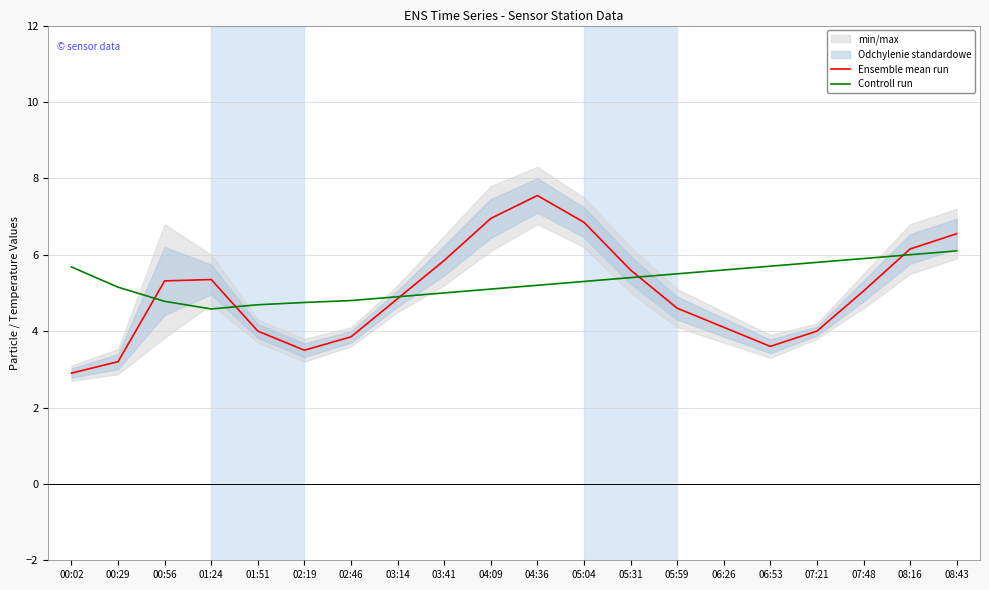

What is the label of the 3rd point from the right?

07:48